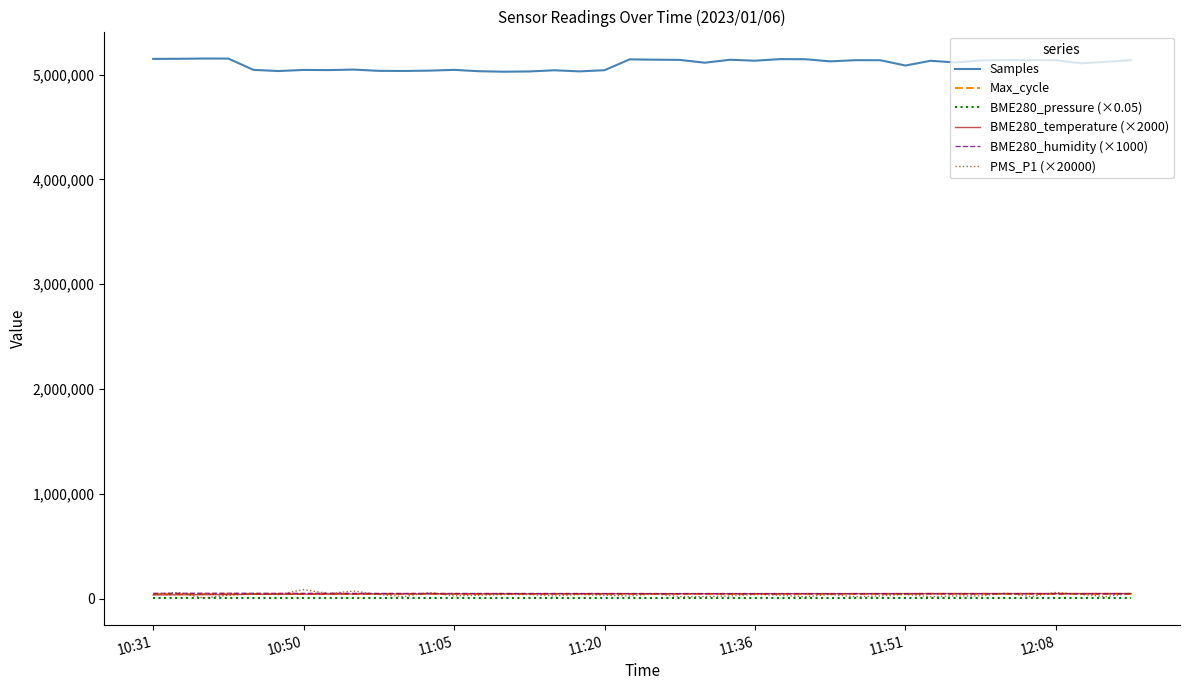

What is the maximum value shown in the chart?

5153525.0